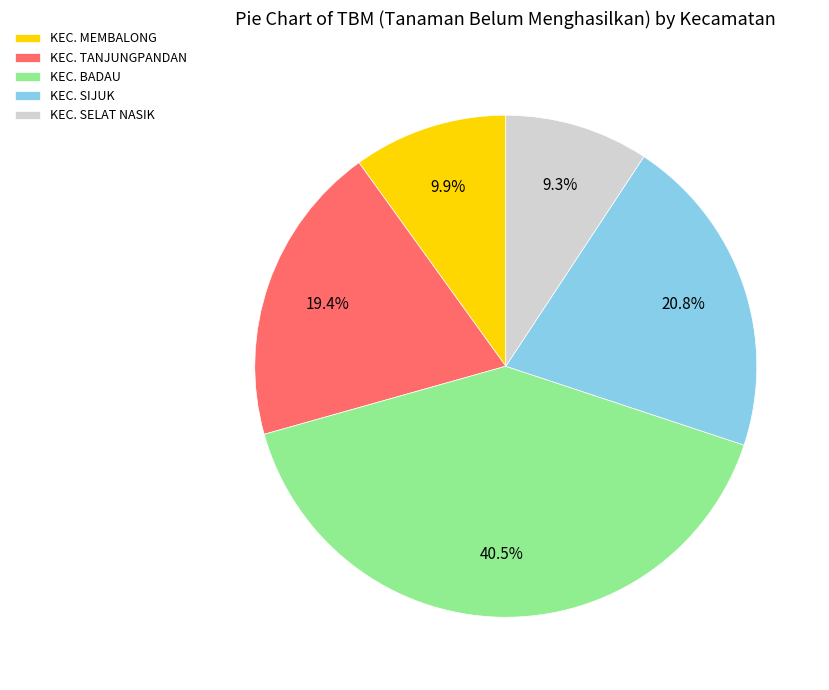

Which slice is the largest?

KEC. BADAU